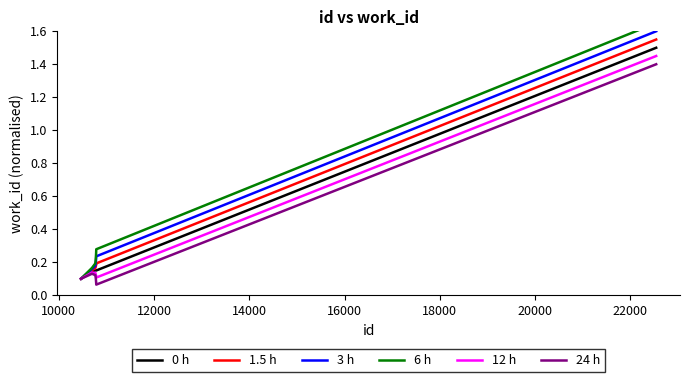

Reading right to left, extract all data points from this chart.

0 h: 1.5	0.2	0.2	0.2	0.2	0.2	0.1	0.1
1.5 h: 1.6	0.2	0.2	0.2	0.2	0.2	0.2	0.1
3 h: 1.6	0.2	0.2	0.2	0.2	0.2	0.2	0.1
6 h: 1.6	0.3	0.3	0.2	0.2	0.2	0.2	0.1
12 h: 1.4	0.1	0.1	0.1	0.1	0.1	0.1	0.1
24 h: 1.4	0.1	0.1	0.1	0.1	0.1	0.1	0.1